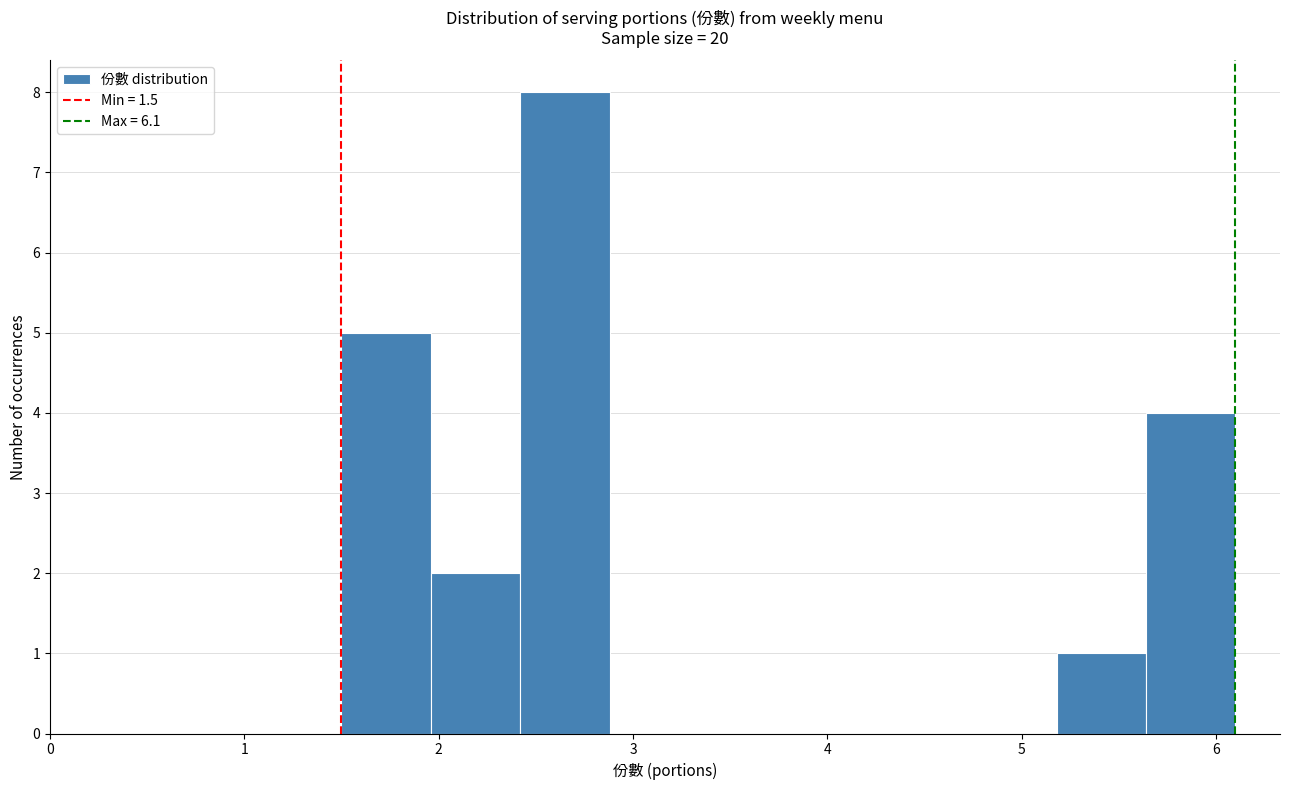

What is the height of the bar covering 1.96 to 2.42 on the x-axis? Neither the bar edges nor the heights are printed on the chart, so give them approximately, as read against the axes.

2